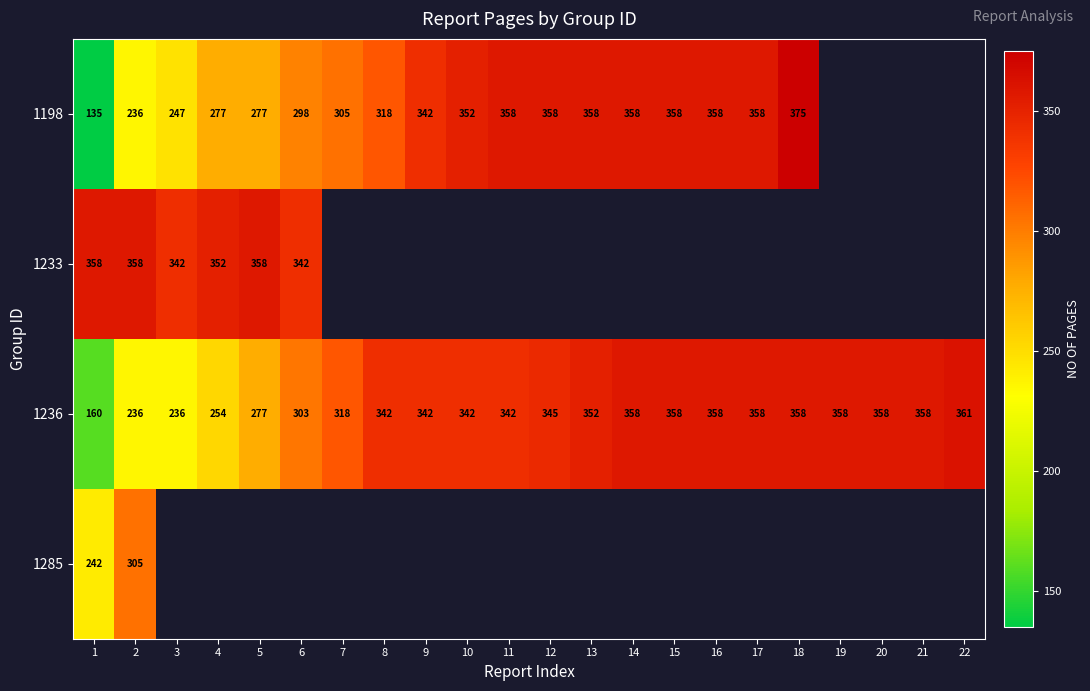

The value of 1236 at 4 is 254. True or false?

True